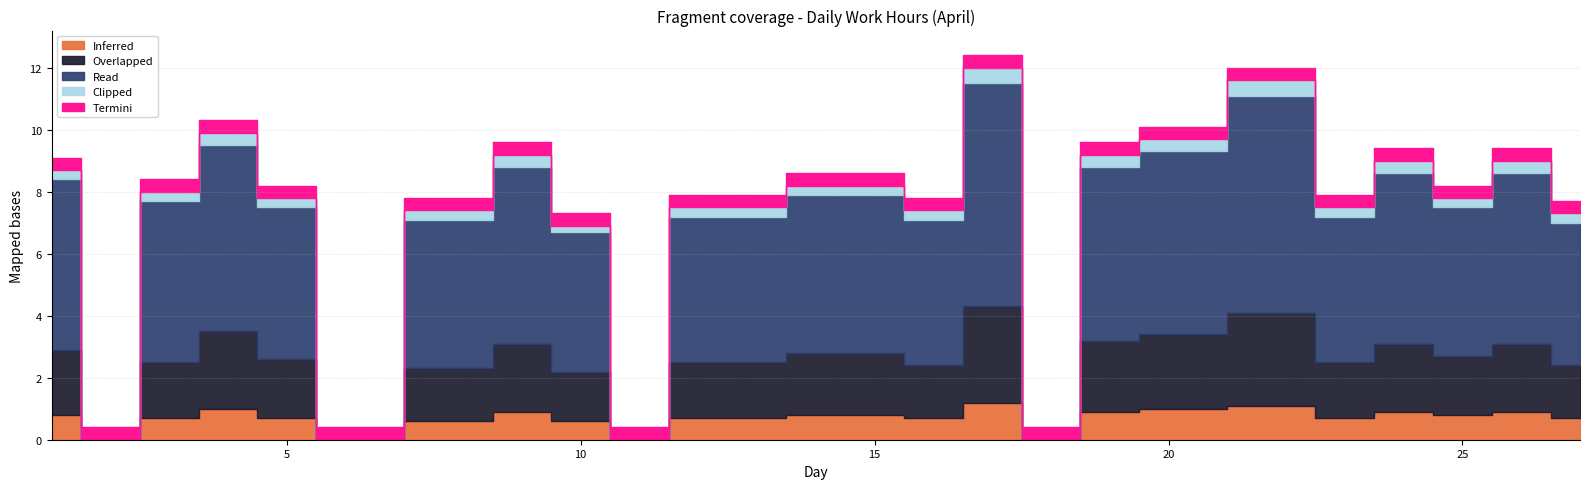

At which label is Low closest to 7?

10